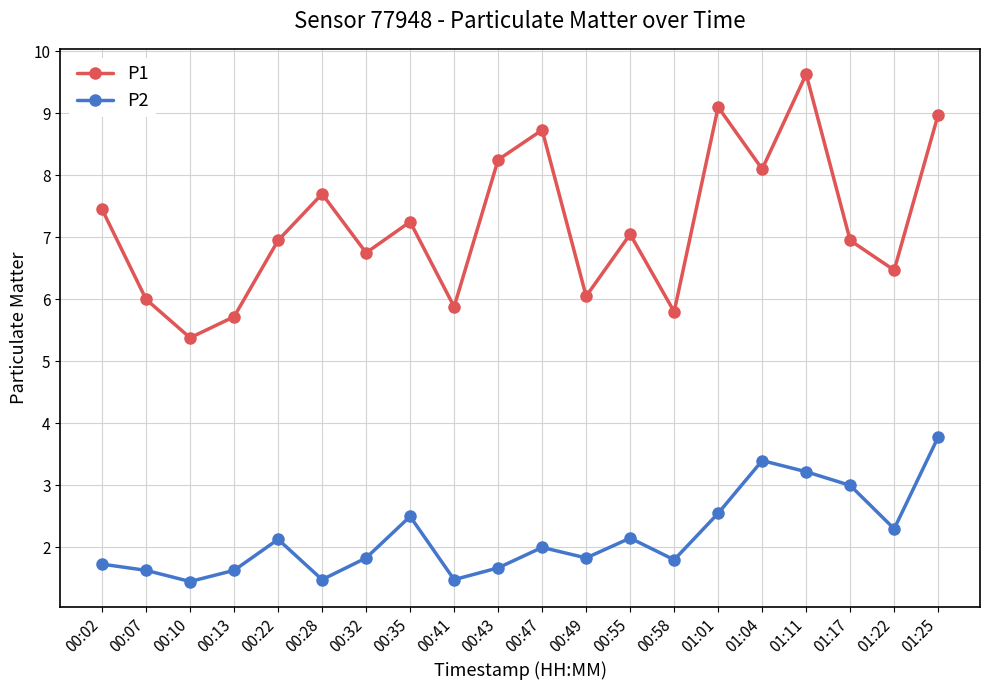

What is the maximum value for P1?

9.6